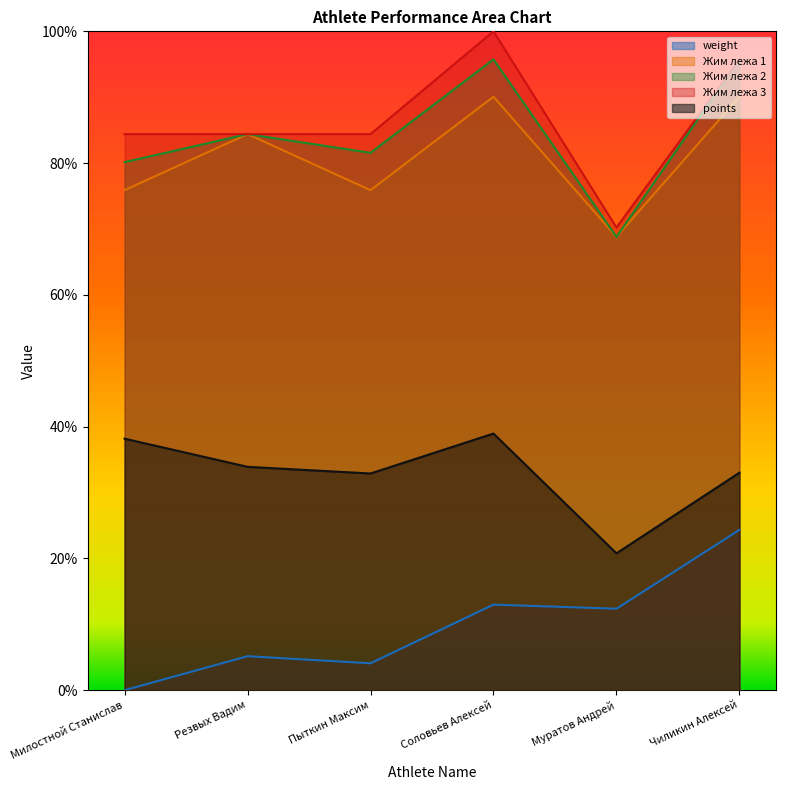

How many Жим лежа 1 values are between 0 and 1?

6